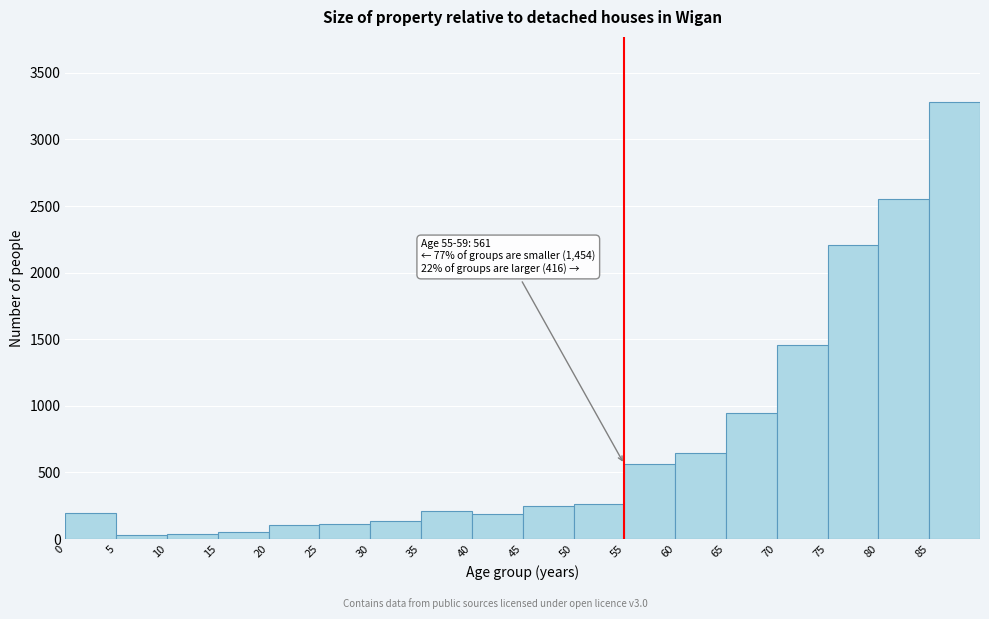

Which range on the x-axis has the tallest bar?

85 to 90